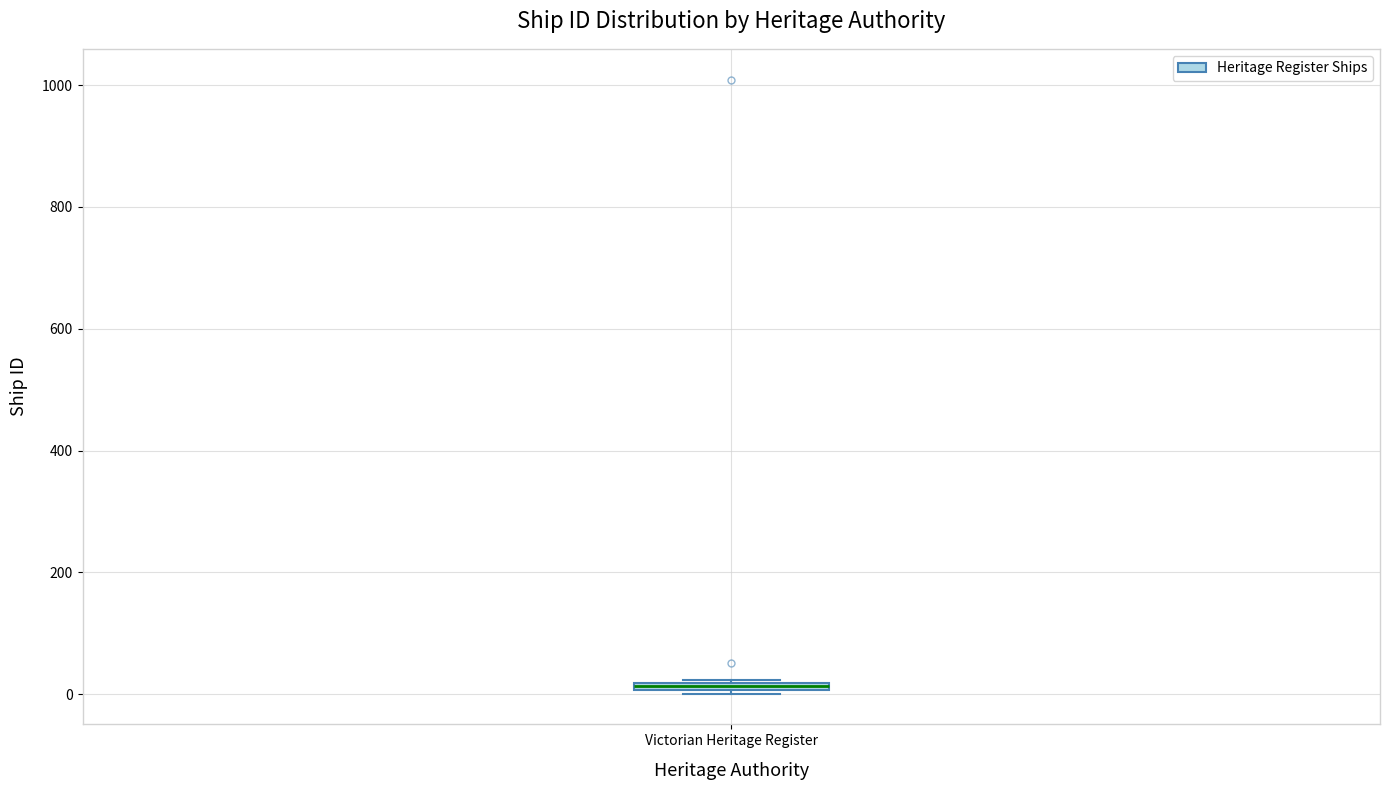

Where is the lower edge of the box for Victorian Heritage Register on the y-axis? The values are not printed on the chart, so give them approximately, as read against the axis.

0